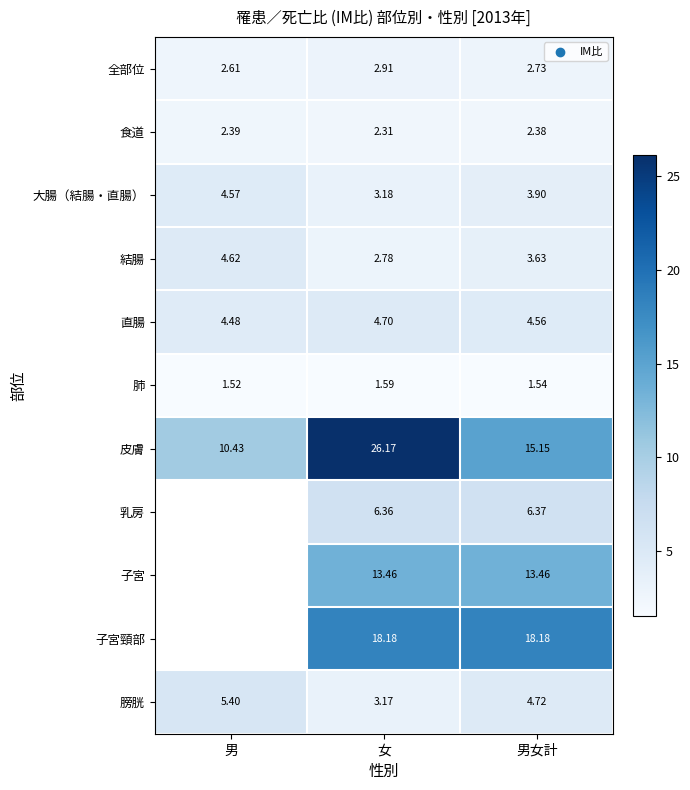

Rank the categories by 膀胱 value from highest to lowest.

男, 男女計, 女